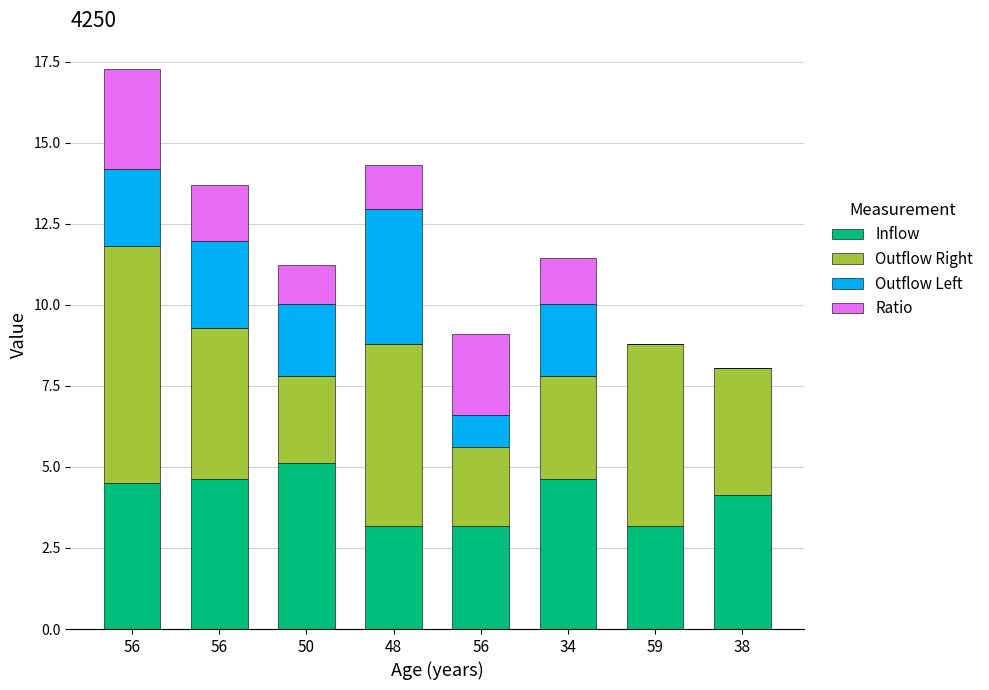

At which label does Inflow first exceed 4?

56